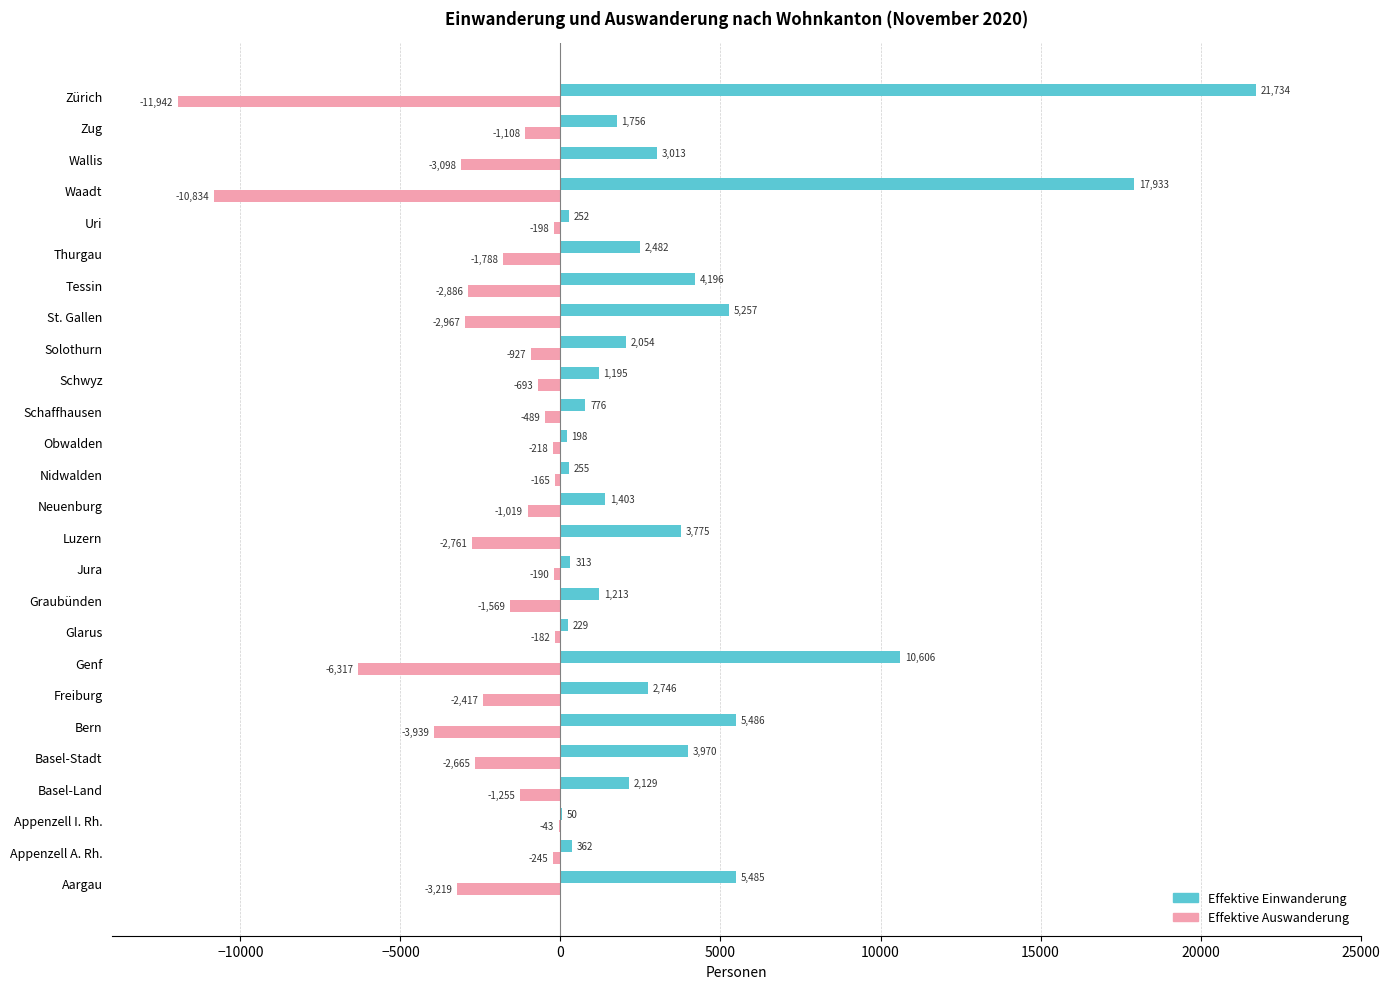

Which series has the largest total across all categories?

Effektive Einwanderung